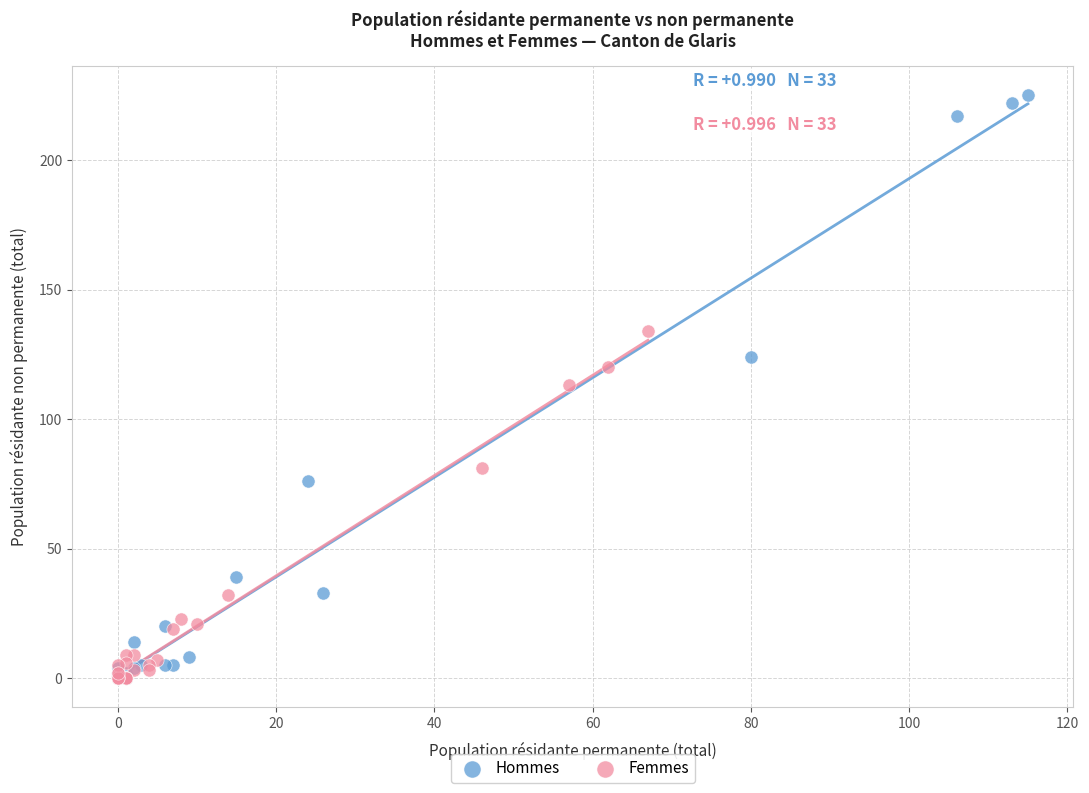

What are all the series names shown in the legend?

Hommes, Femmes